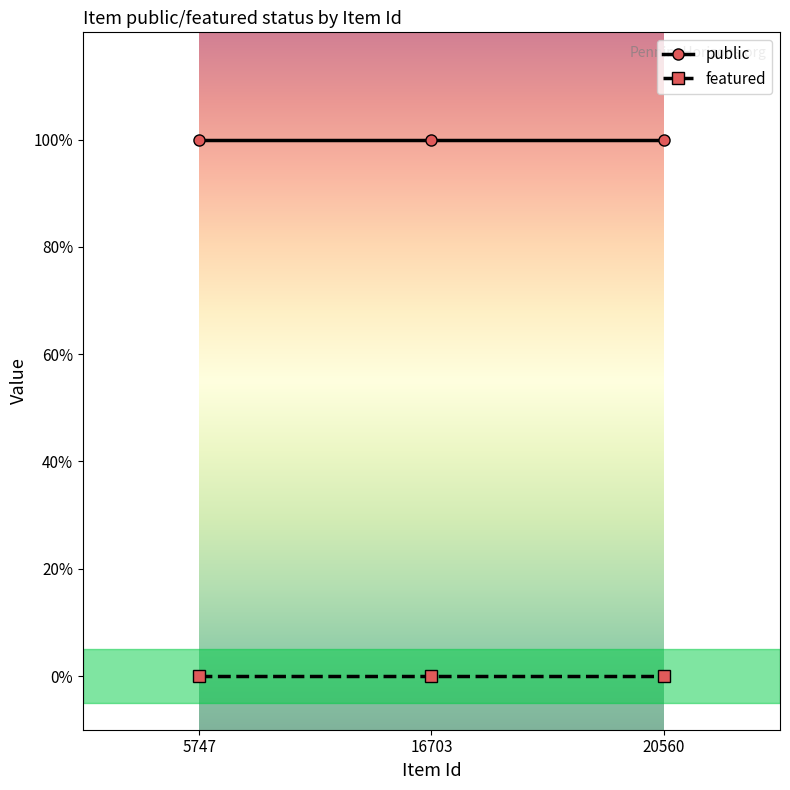

What is the total value across all series at 5747?

1